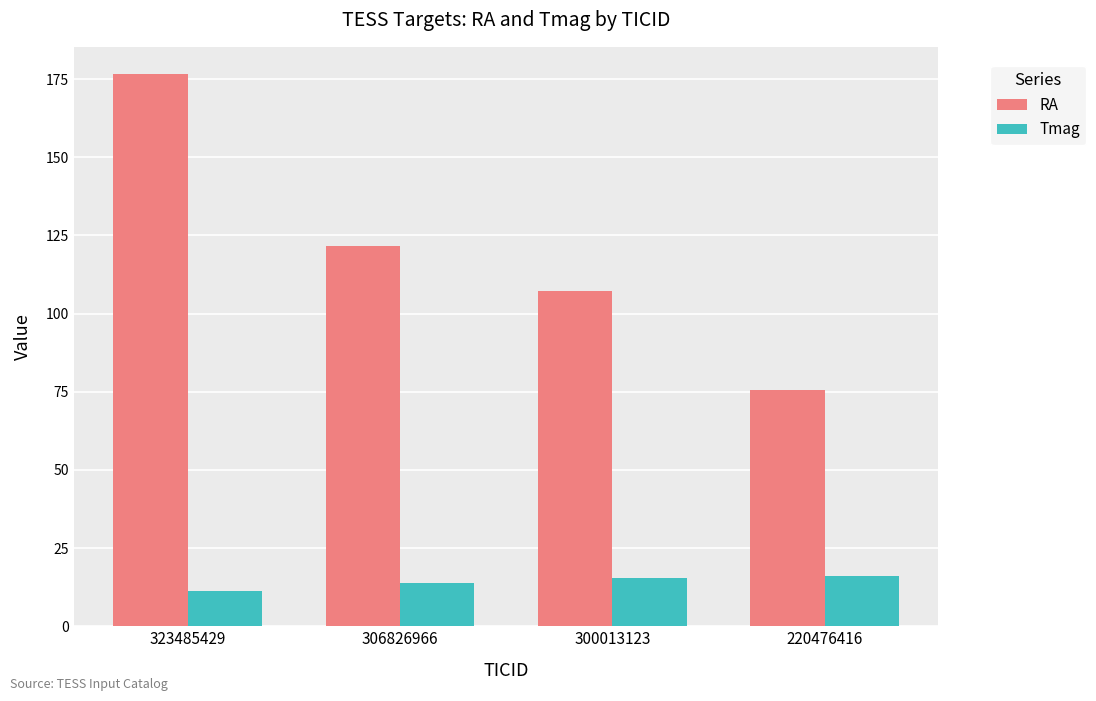

What is the value of the Tmag bar at the 4th from the left?

16.1